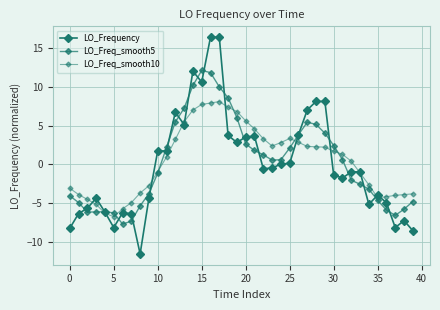

How many data points does each series have?

40